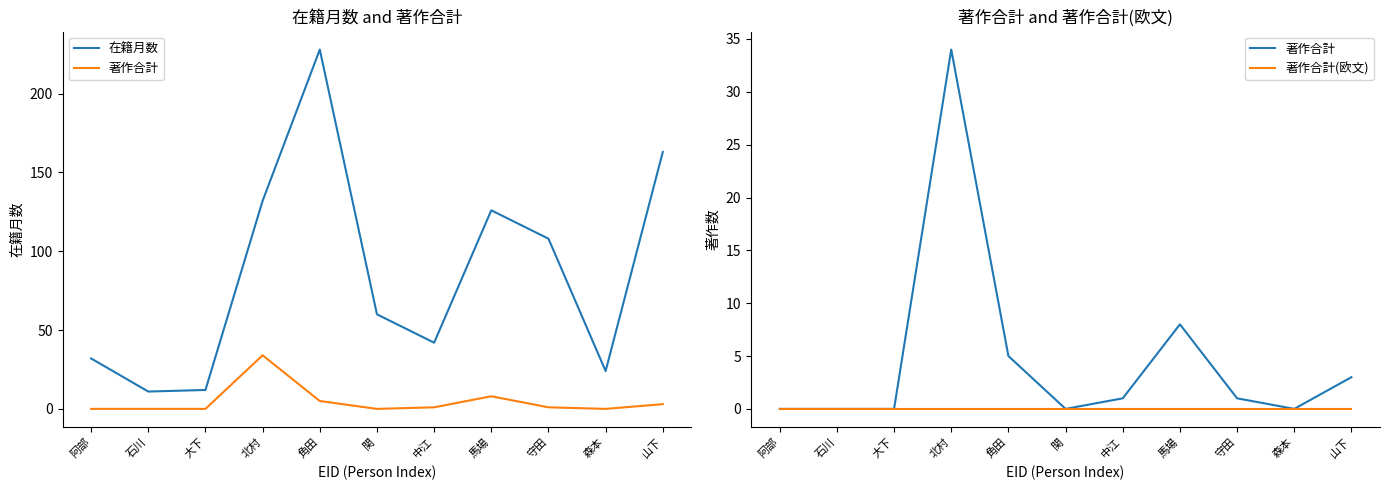

Between 角田 and 大下, which is larger?

角田